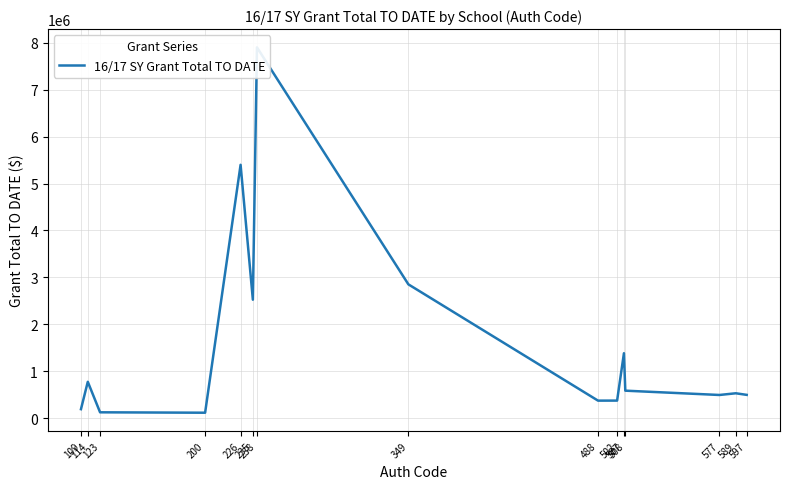

What is the sum of all values?

24100144